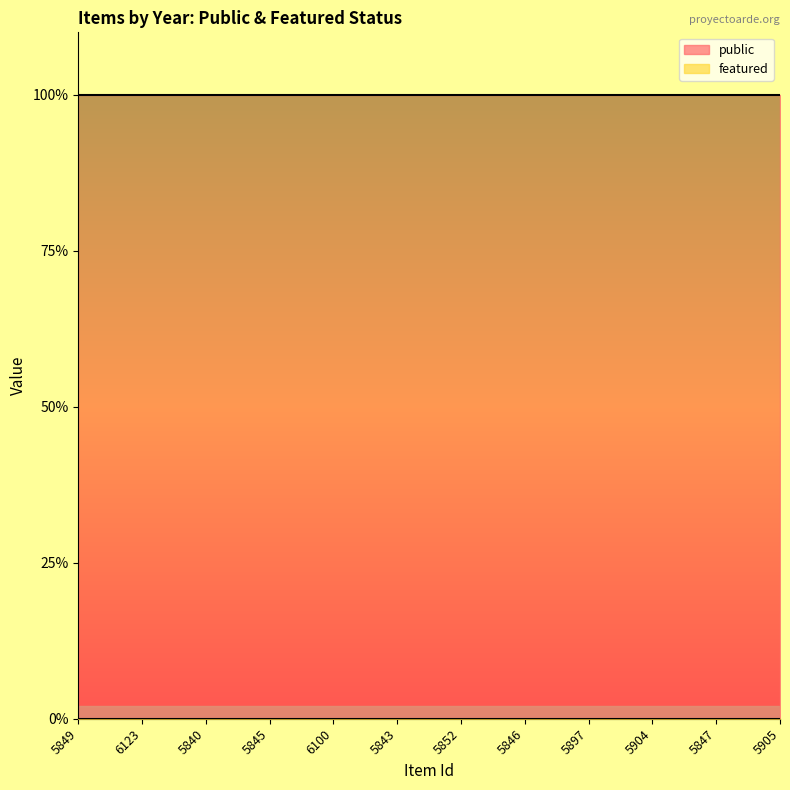

Reading right to left, extract all data points from this chart.

public: 1	1	1	1	1	1	1	1	1	1	1	1
featured: 0	0	0	0	0	0	0	0	0	0	0	0